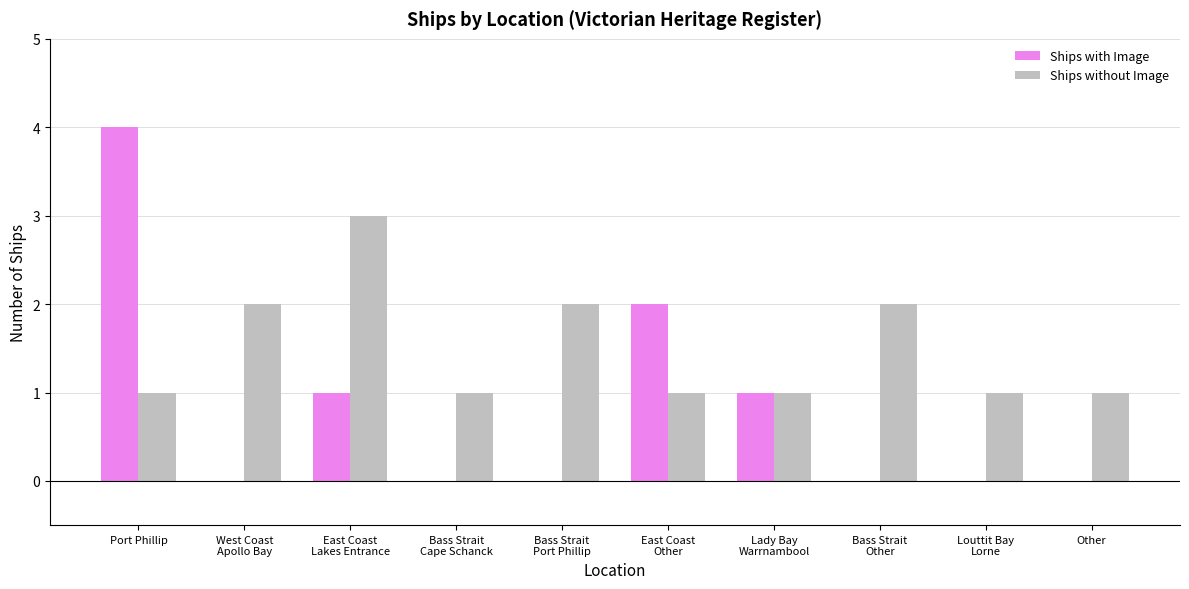

True or false: Ships without Image has a value of 1 at Port Phillip.

True